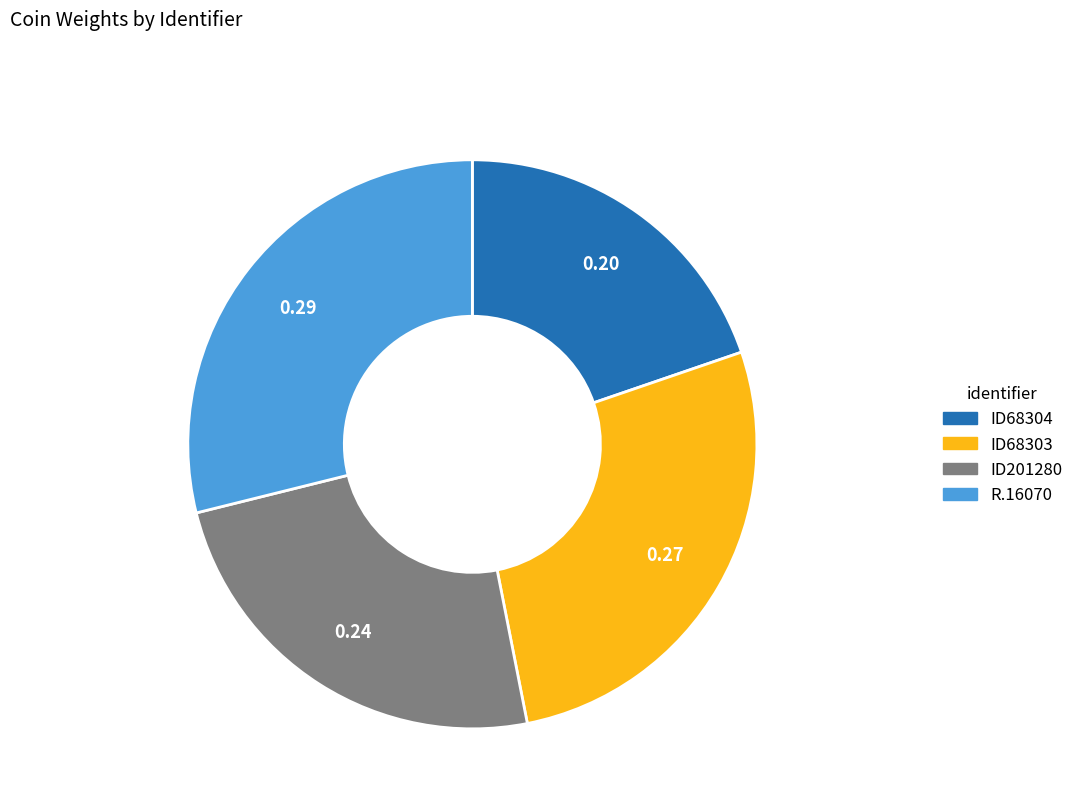

Does ID68304 represent more than half of the total?

No